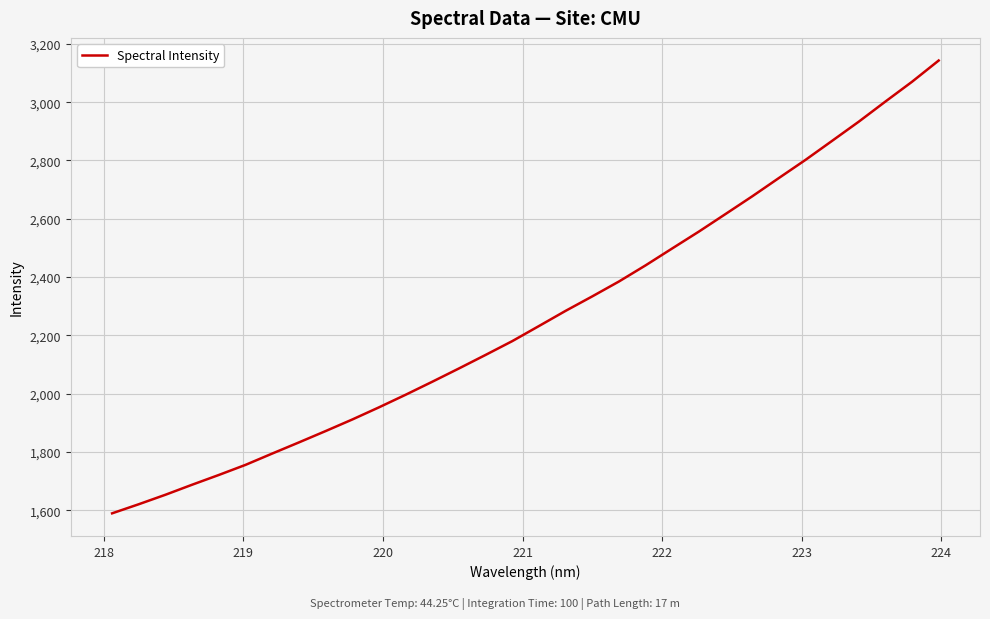

What is the minimum value shown in the chart?

1589.2